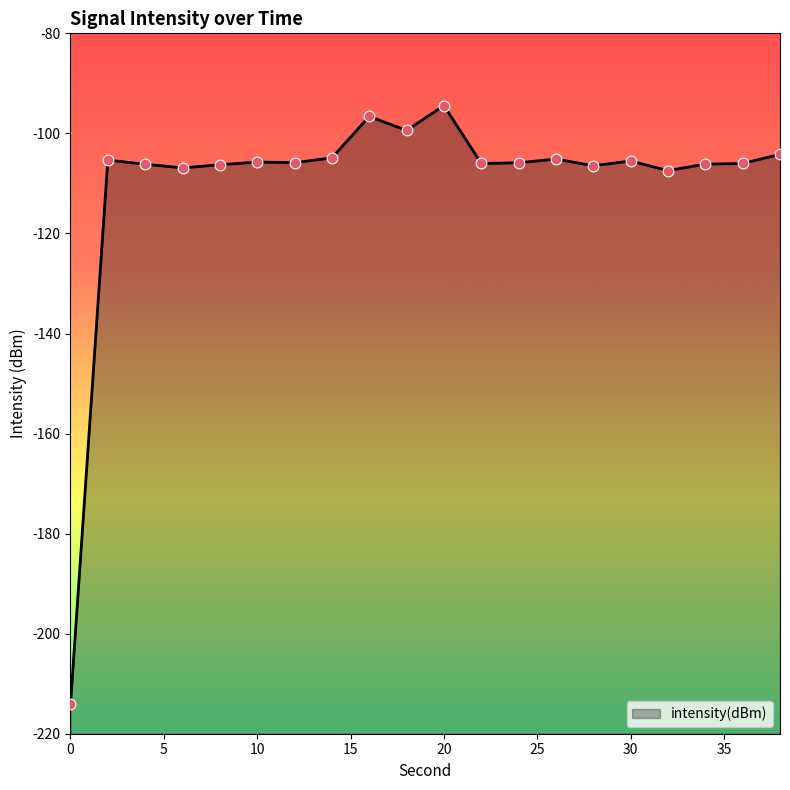

Between 16 and 34, which is larger?

16